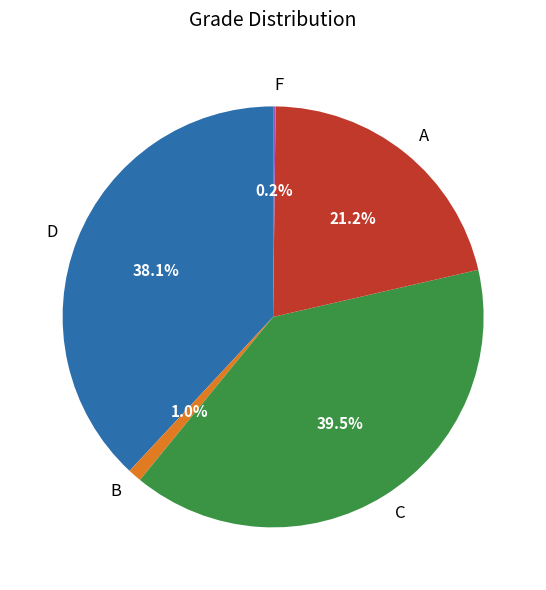

What is the largest slice in the pie chart?

C